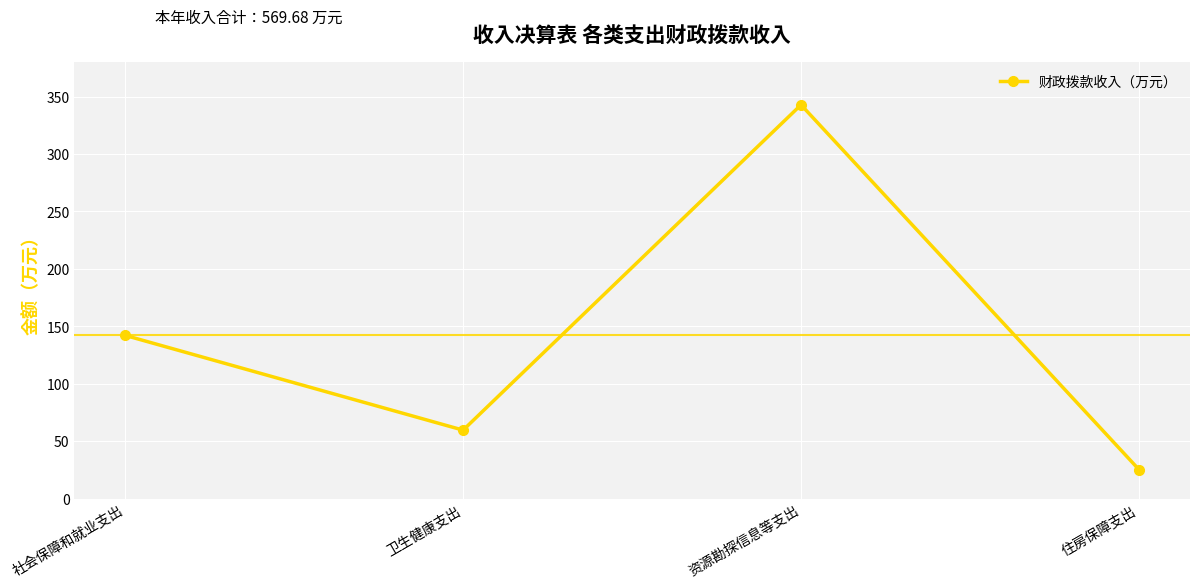

List the labels in order of value, largest first.

资源勘探信息等支出, 社会保障和就业支出, 卫生健康支出, 住房保障支出